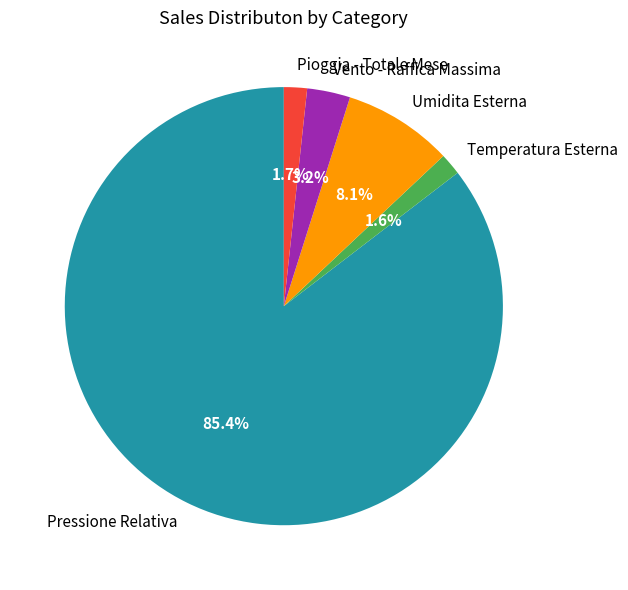

To the nearest percent, what is the difference between the Pressione Relativa and Pioggia - Totale Mese slice percentages?

84%